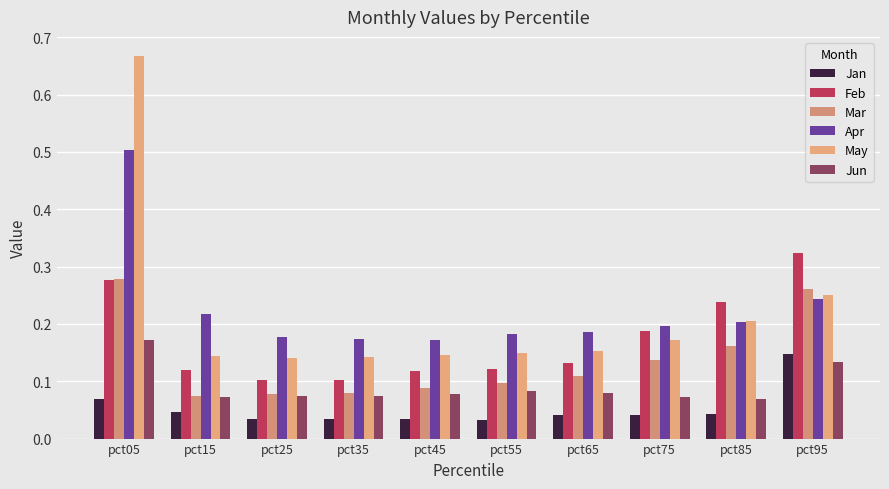

Reading left to right, list all the values displayed in this chart.

Jan: 0.1	0.0	0.0	0.0	0.0	0.0	0.0	0.0	0.0	0.1
Feb: 0.3	0.1	0.1	0.1	0.1	0.1	0.1	0.2	0.2	0.3
Mar: 0.3	0.1	0.1	0.1	0.1	0.1	0.1	0.1	0.2	0.3
Apr: 0.5	0.2	0.2	0.2	0.2	0.2	0.2	0.2	0.2	0.2
May: 0.7	0.1	0.1	0.1	0.1	0.1	0.2	0.2	0.2	0.2
Jun: 0.2	0.1	0.1	0.1	0.1	0.1	0.1	0.1	0.1	0.1